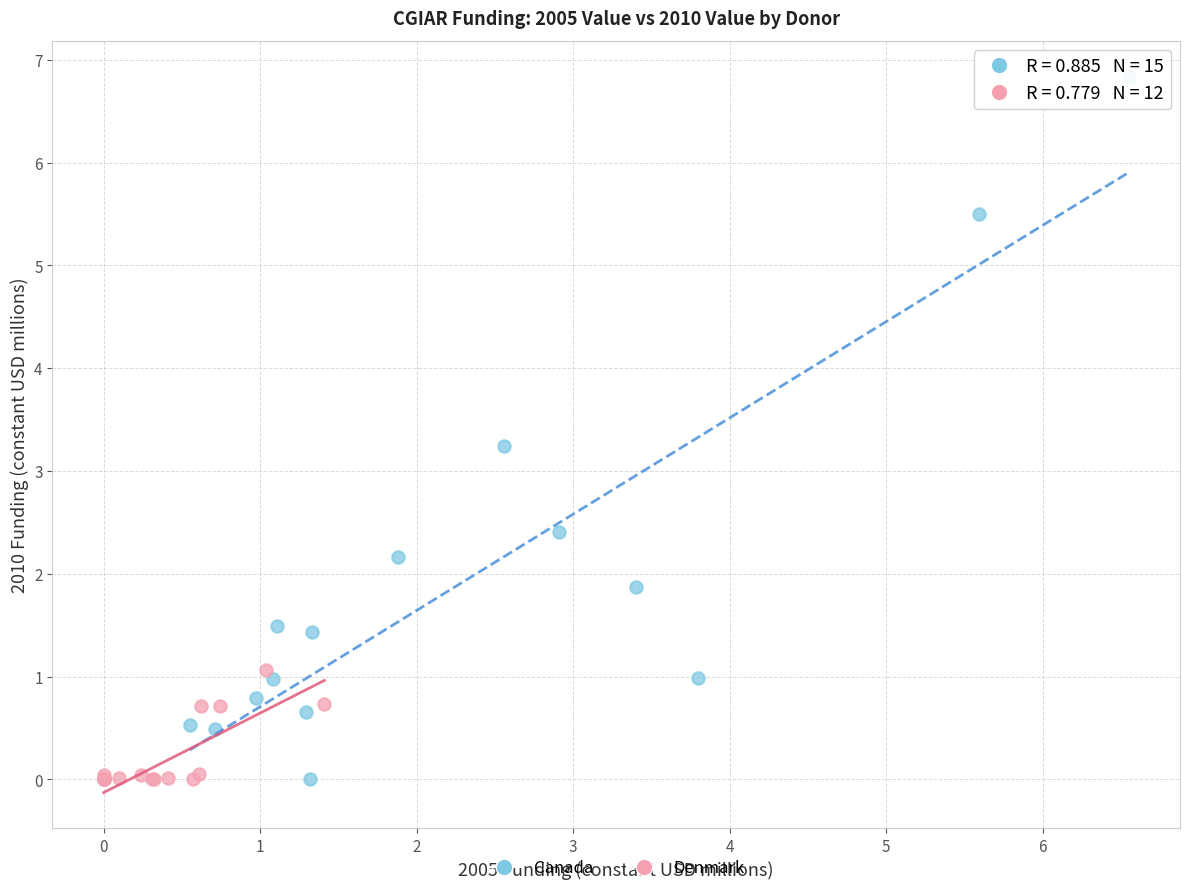

Which series contains the highest Y value?

Canada